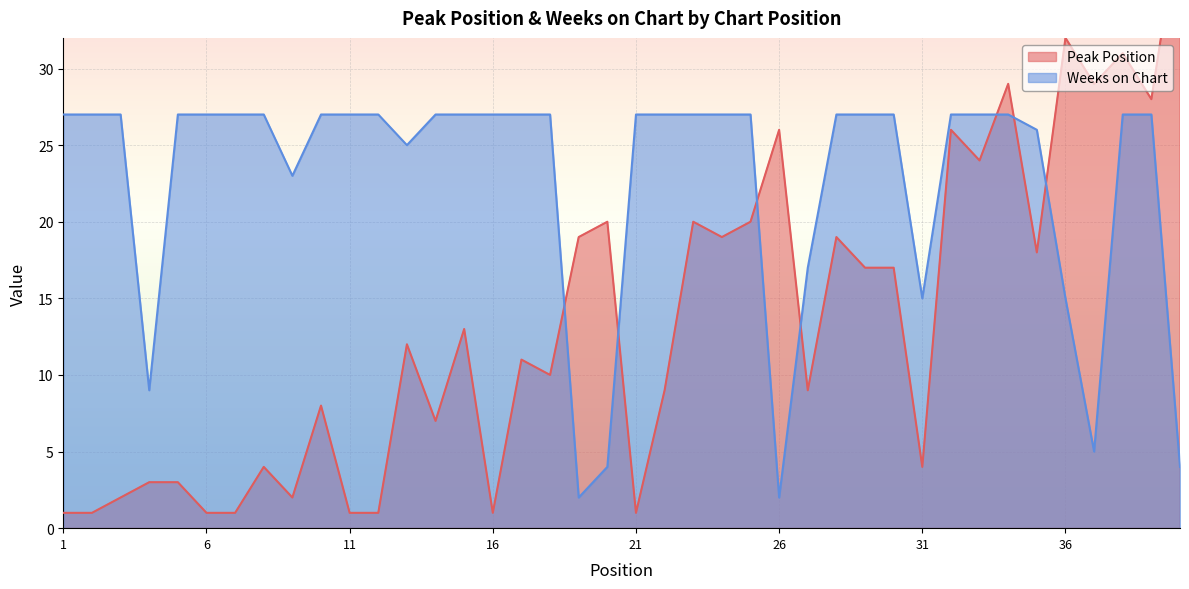

What is the highest value of the Weeks on Chart series?

27